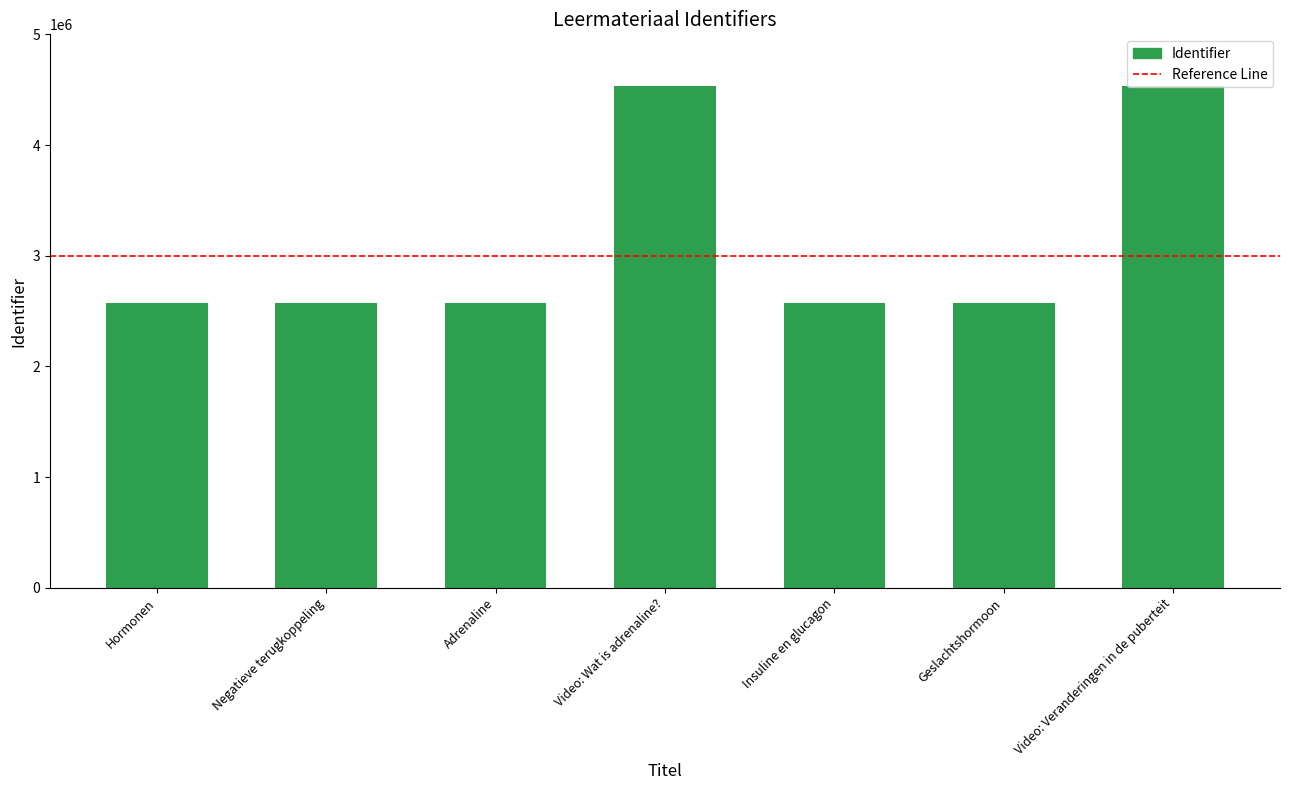

The chart shows a value of 3461354 at Adrenaline. True or false?

False